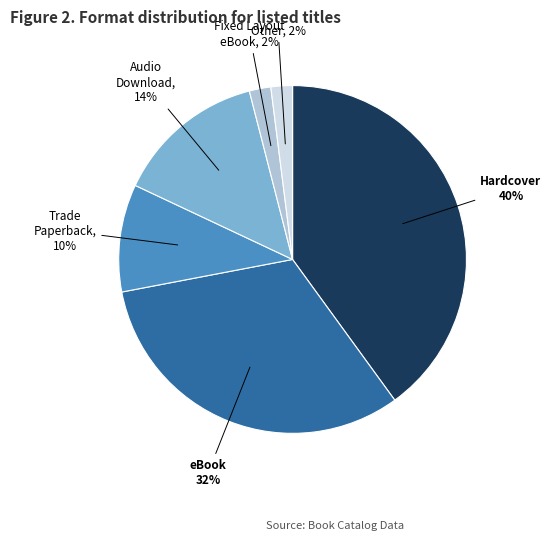

Combined, do Trade Paperback and Audio Download account for over 50%?

No